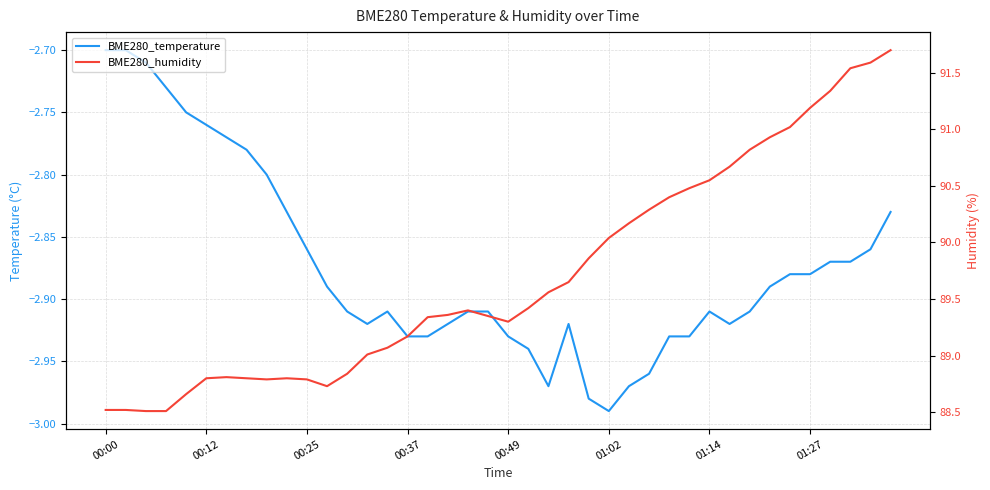

Is it true that BME280_temperature equals -2.9 at 01:27?

True